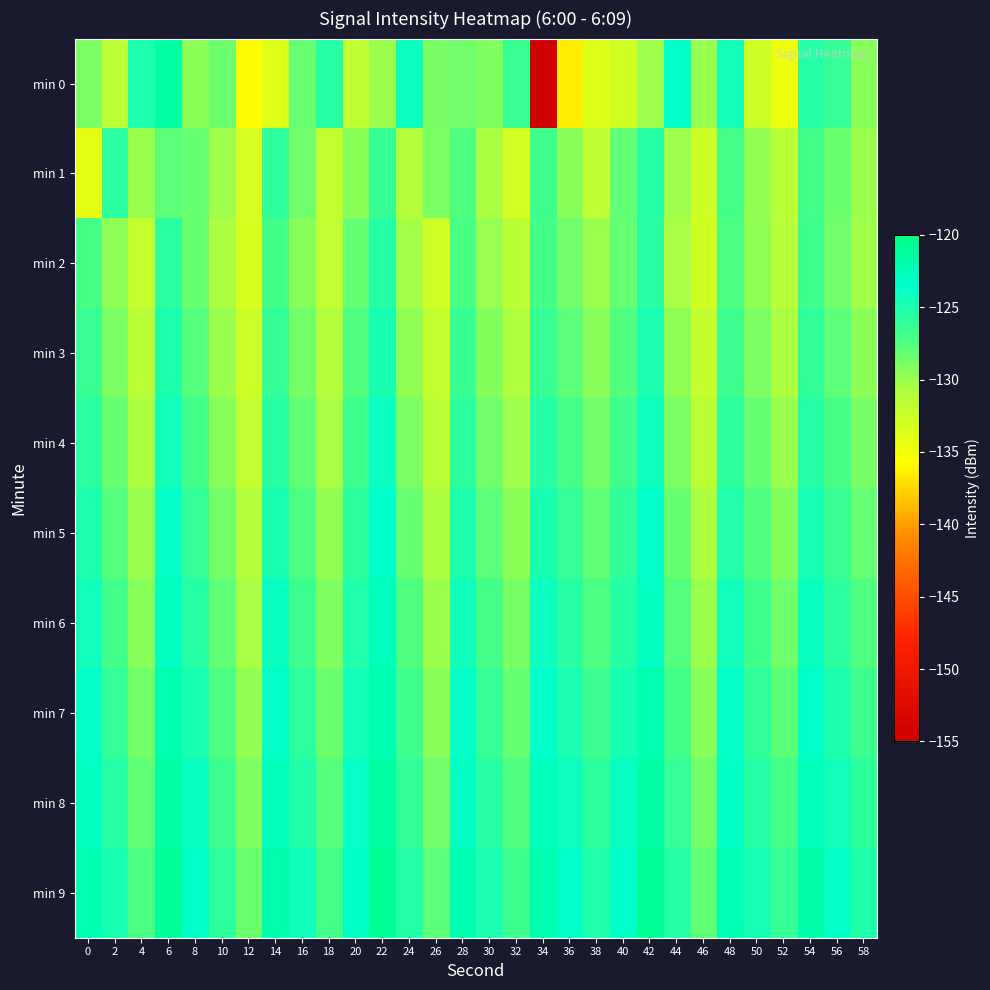

Between 8 and 44, which series saw the biggest shift?

min 0